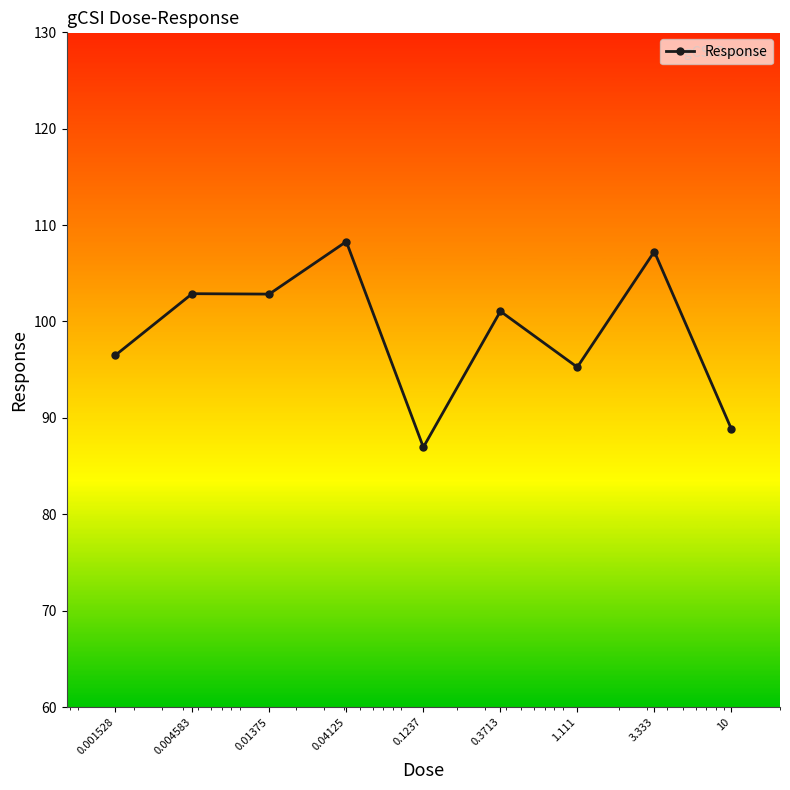

What is the value of the 9th point from the left?

88.8